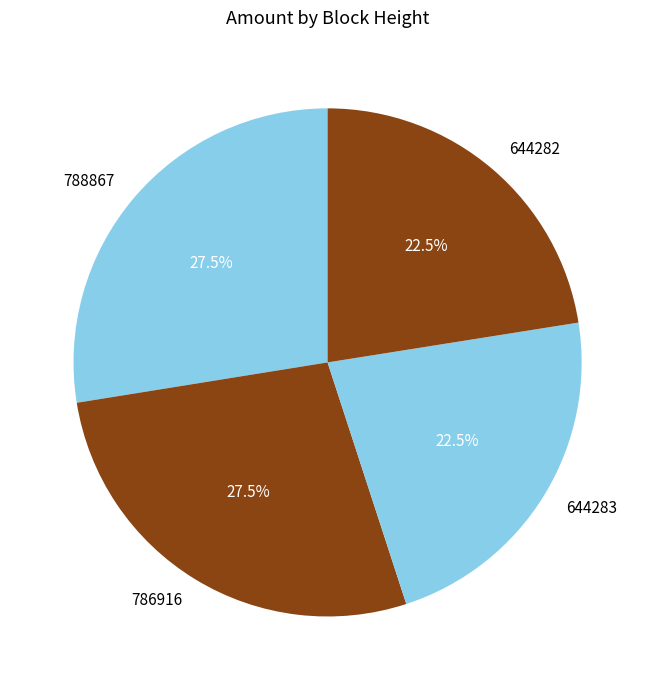

To the nearest percent, what is the average slice percentage?

25%